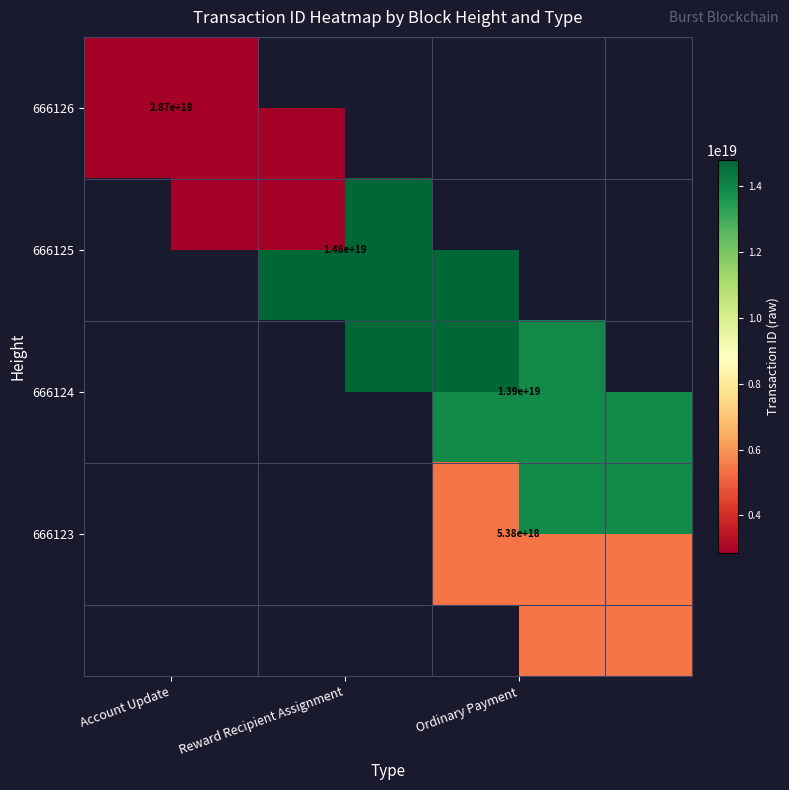

What is the lowest value of the 666126 series?

2869339731993247744.0